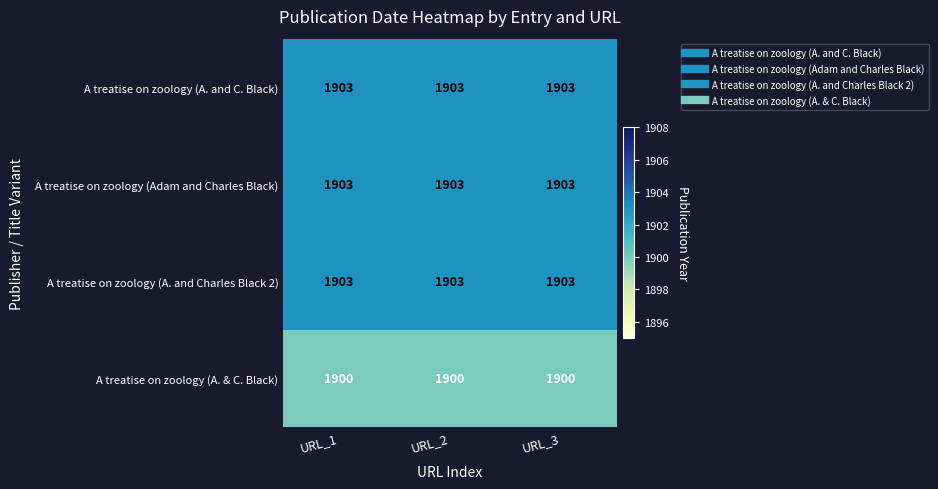

What is the maximum value for A treatise on zoology (A. & C. Black)?

1900